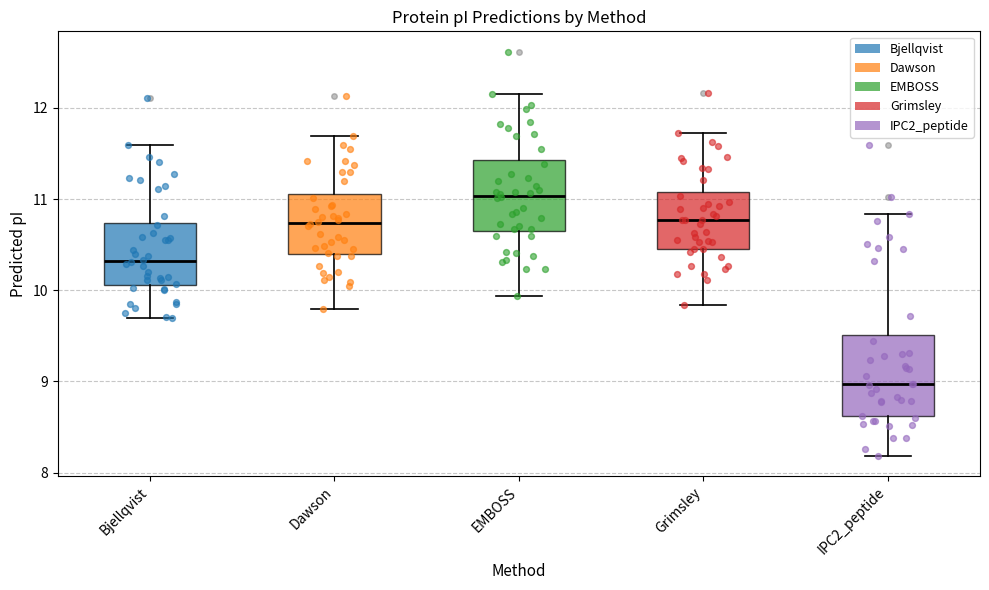

Where is the upper edge of the box for Bjellqvist on the y-axis? The values are not printed on the chart, so give them approximately, as read against the axis.

10.7